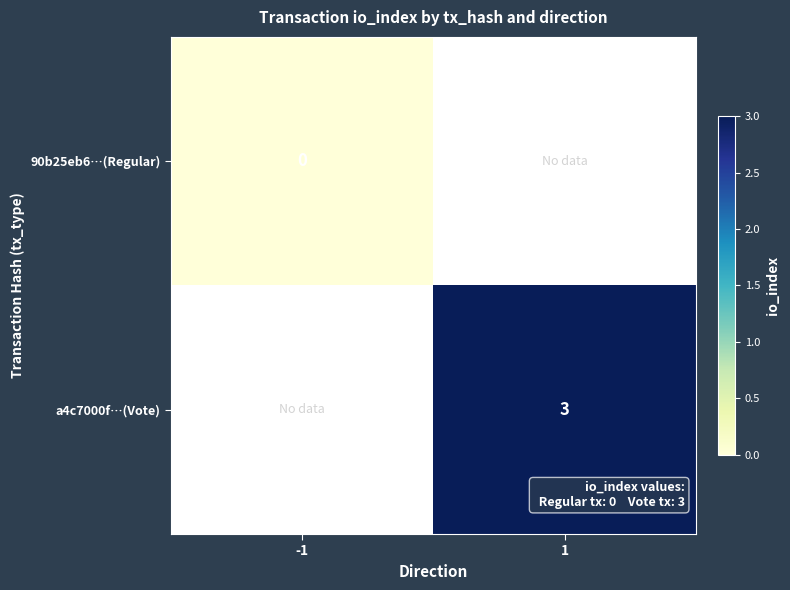

The value of a4c7000f…(Vote) at 1 is 3. True or false?

True